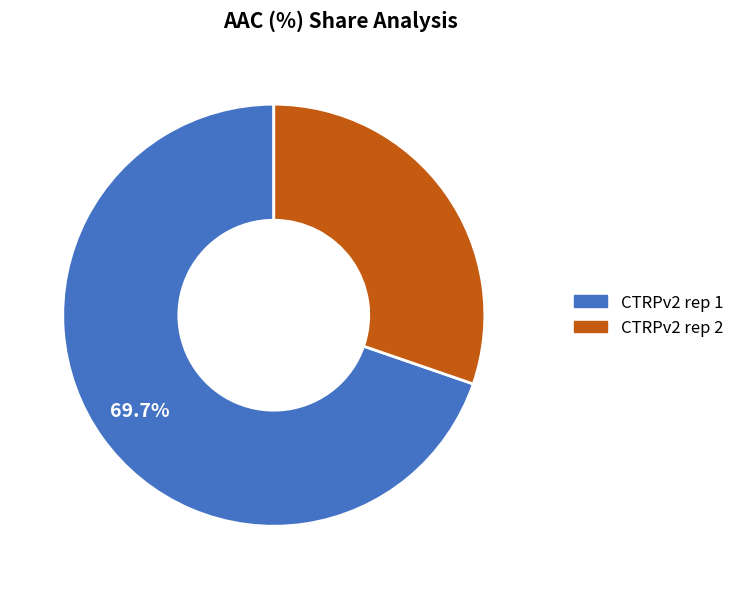

Between CTRPv2 rep 2 and CTRPv2 rep 1, which is larger?

CTRPv2 rep 1